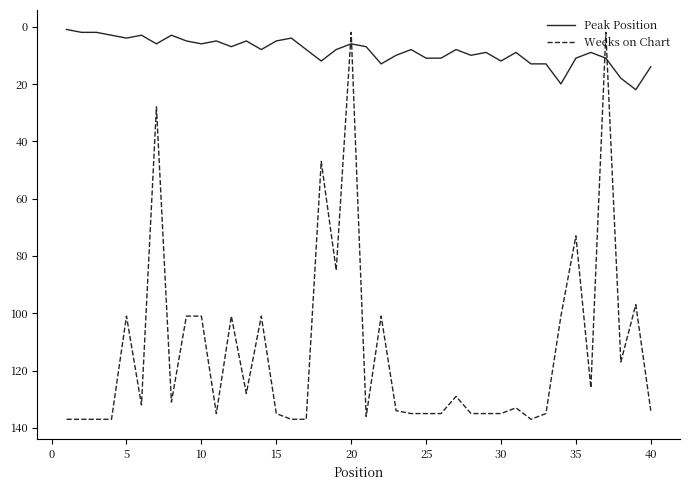

List the series in order of their peak value, highest first.

Weeks on Chart, Peak Position